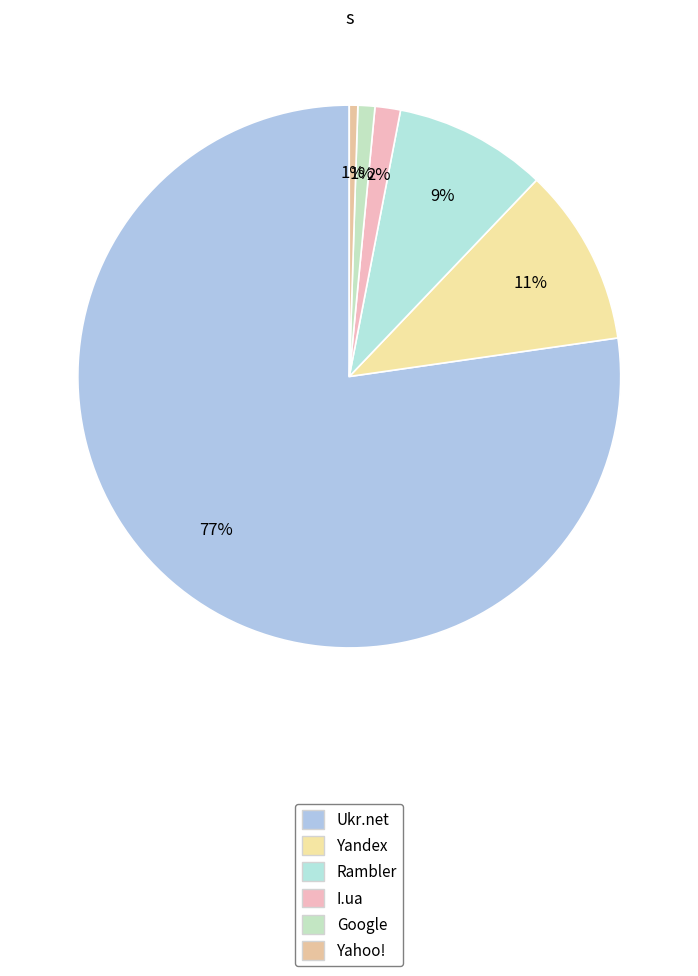

Is it true that Google is 11% of the pie?

False